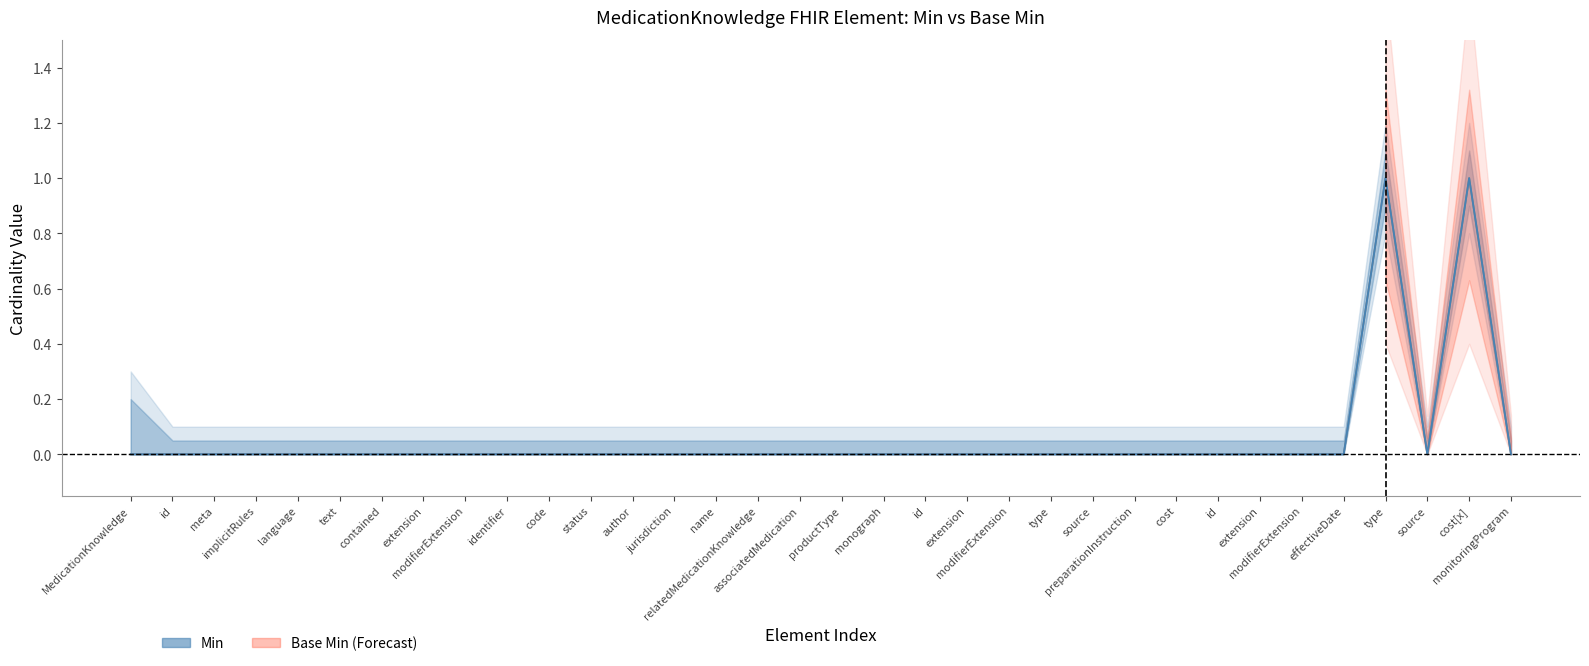

At which category is the sum across all series the highest?

type